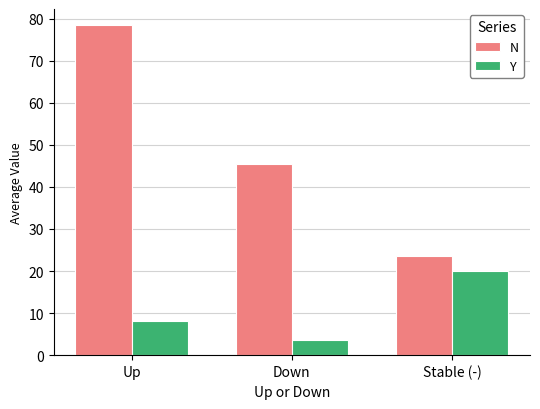

What is the label of the 3rd bar from the left?

Stable (-)